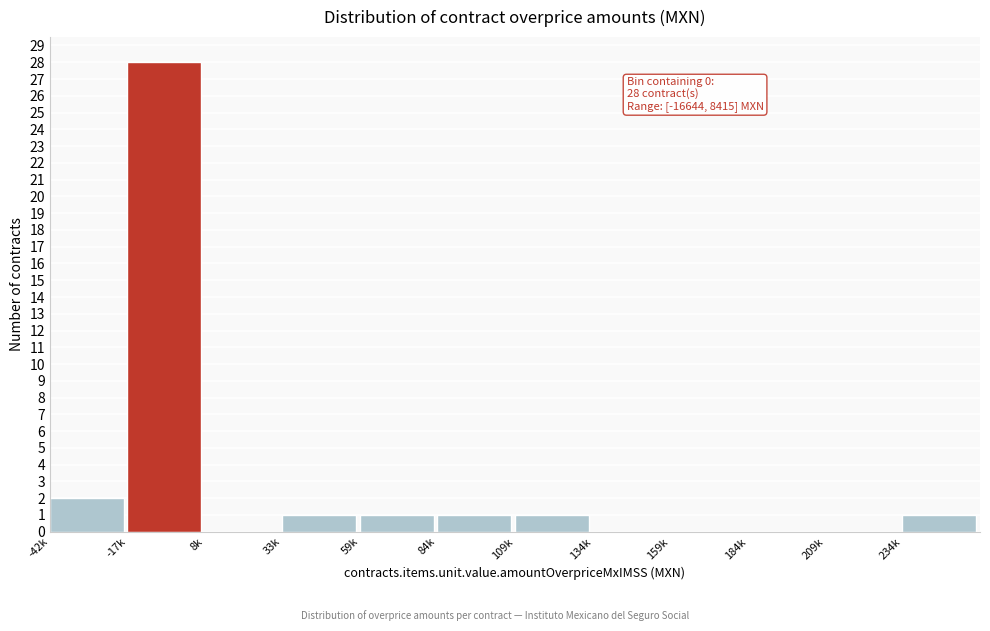

Reading left to right, extract all data points from this chart.

-42k=2	-17k=28	8k=0	33k=1	59k=1	84k=1	109k=1	134k=0	159k=0	184k=0	209k=0	234k=1